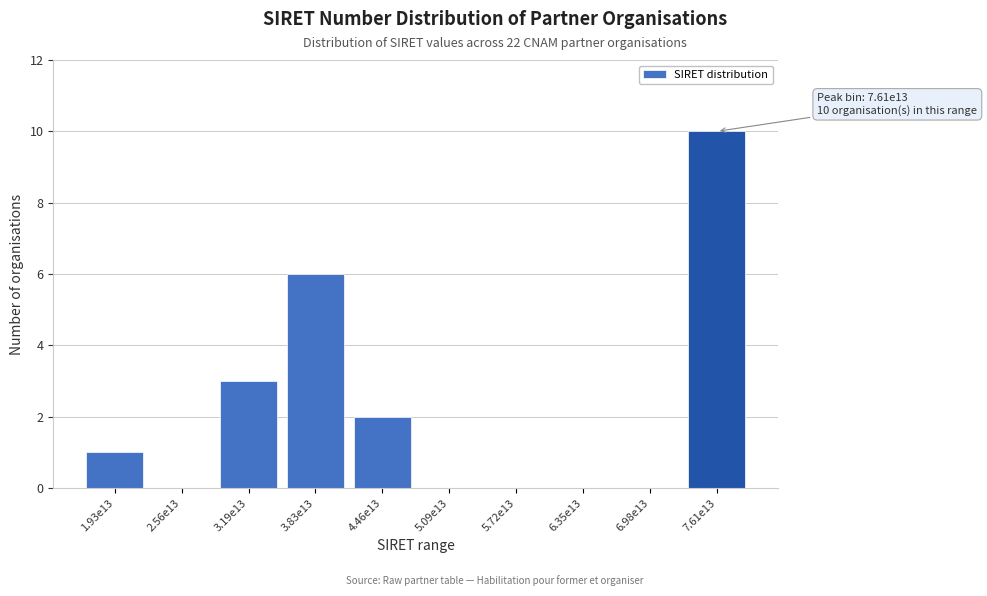

Reading right to left, what are all the values shown in this chart?

7.61e13=10	6.98e13=0	6.35e13=0	5.72e13=0	5.09e13=0	4.46e13=2	3.83e13=6	3.19e13=3	2.56e13=0	1.93e13=1